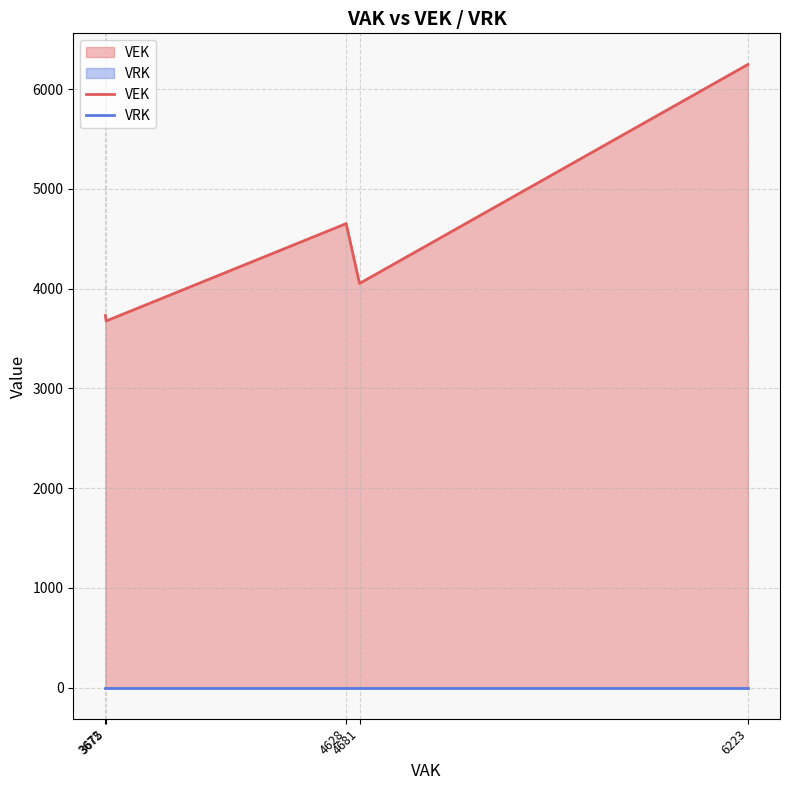

Does the chart display data point markers on the line(s)?

No